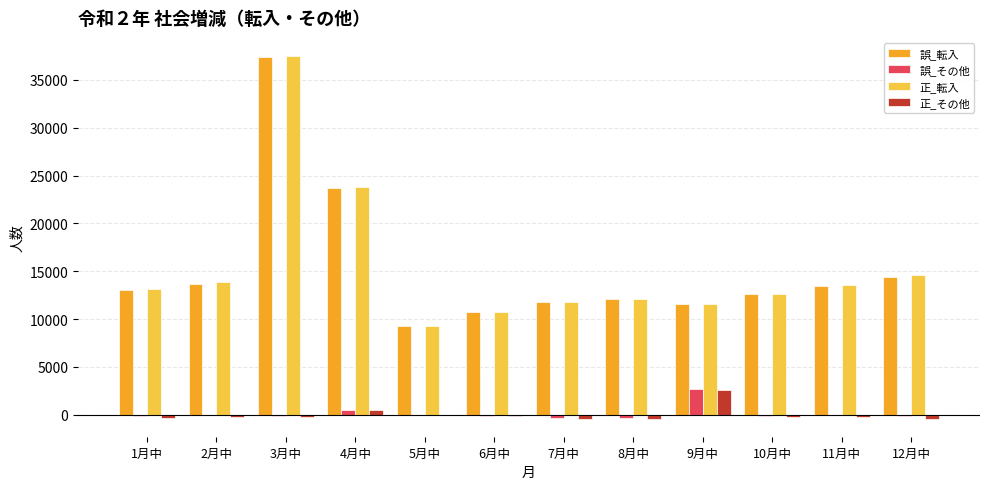

At which label does 正_その他 reach its peak?

9月中